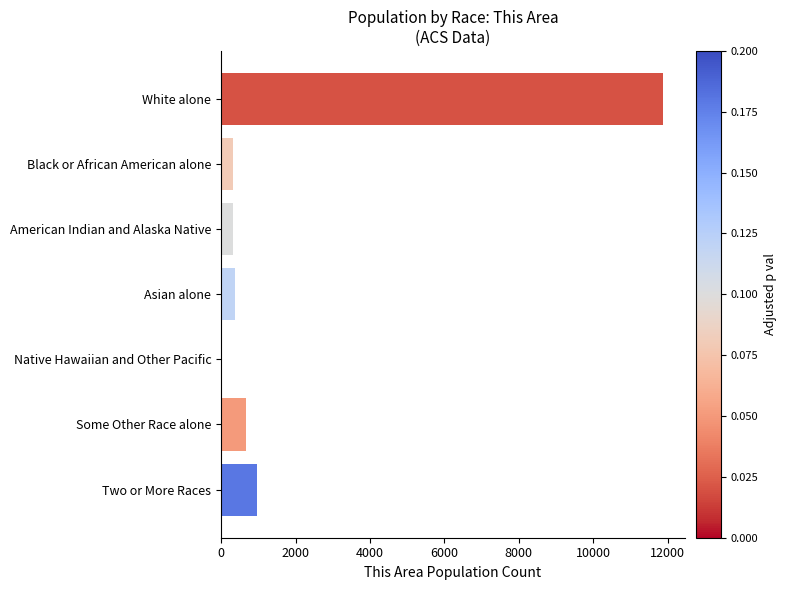

What is the change in value from Asian alone to Two or More Races?

+587